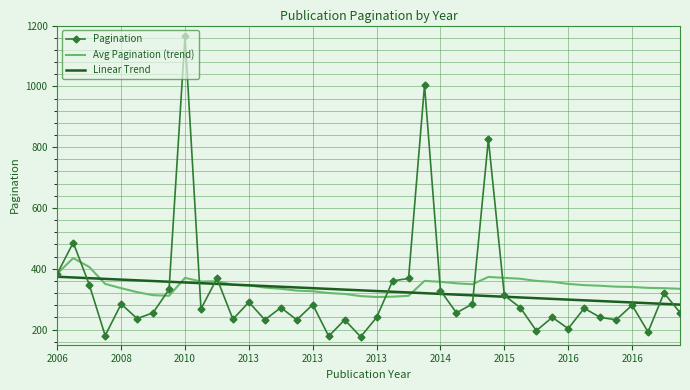

What is the lowest value of the Pagination series?

176.0